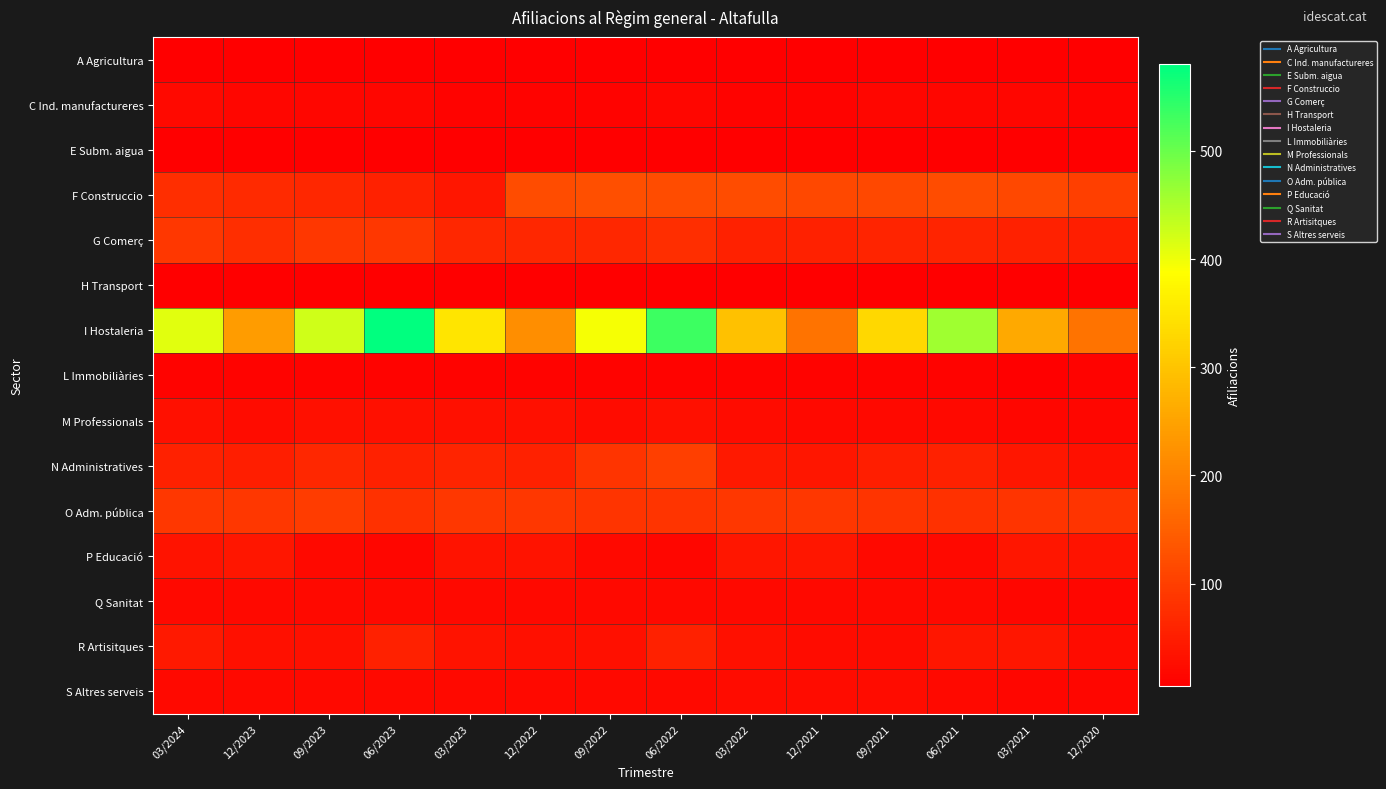

List the series in order of their peak value, highest first.

I Hostaleria, F Construccio, N Administratives, O Adm. pública, G Comerç, R Artisitques, P Educació, M Professionals, S Altres serveis, C Ind. manufactureres, Q Sanitat, L Immobiliàries, A Agricultura, E Subm. aigua, H Transport